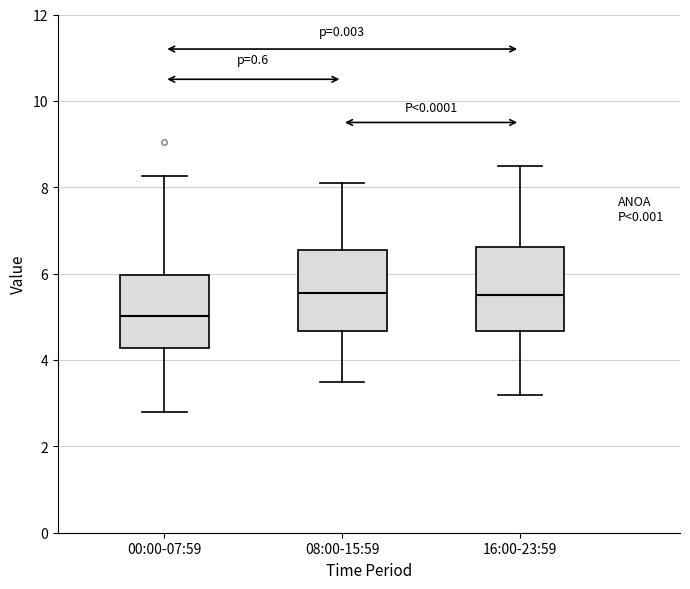

Reading left to right, transcribe this box plot: for each box, give where its median line is, the range the box spans, and where its two whiskers end, as read against the y-axis. The values are not printed on the chart, so give them approximately, as read against the axis.

00:00-07:59: median 5.0, box 4.2 to 6.0, whiskers 2.8 to 8.2
08:00-15:59: median 5.6, box 4.6 to 6.6, whiskers 3.6 to 8.2
16:00-23:59: median 5.6, box 4.6 to 6.6, whiskers 3.2 to 8.6